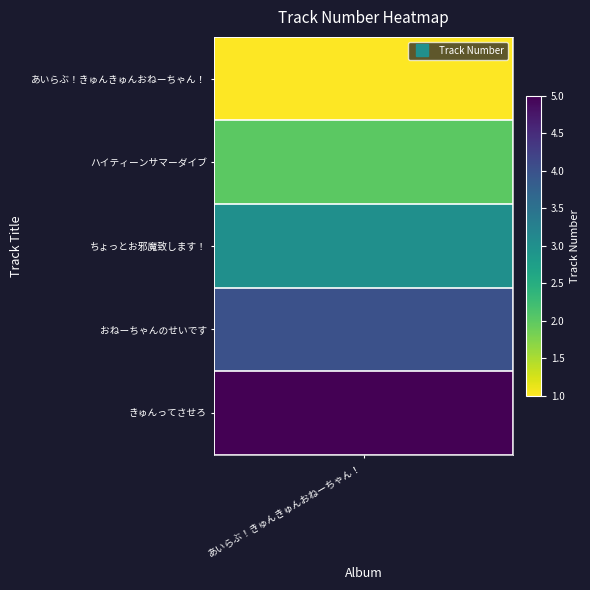

Where does the data first go above 3?

3